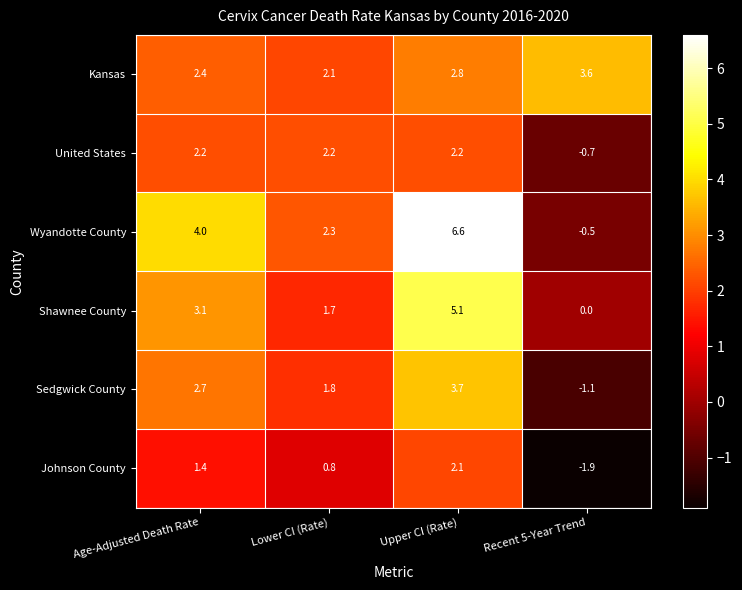

How many data points in Sedgwick County are above 2?

2